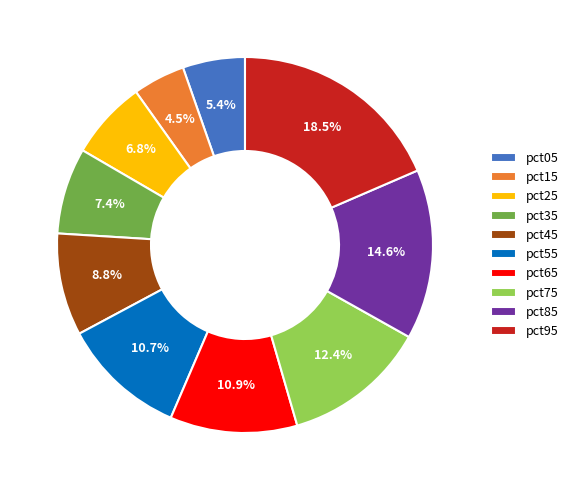

To the nearest percent, what percentage of the pie is pct75?

12%